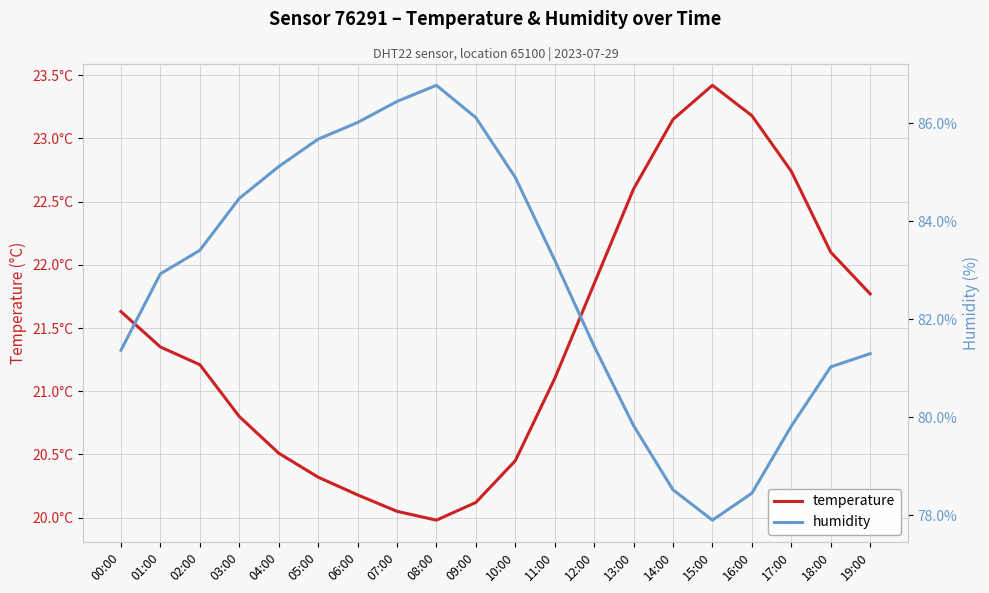

At which label does humidity reach its minimum?

15:00